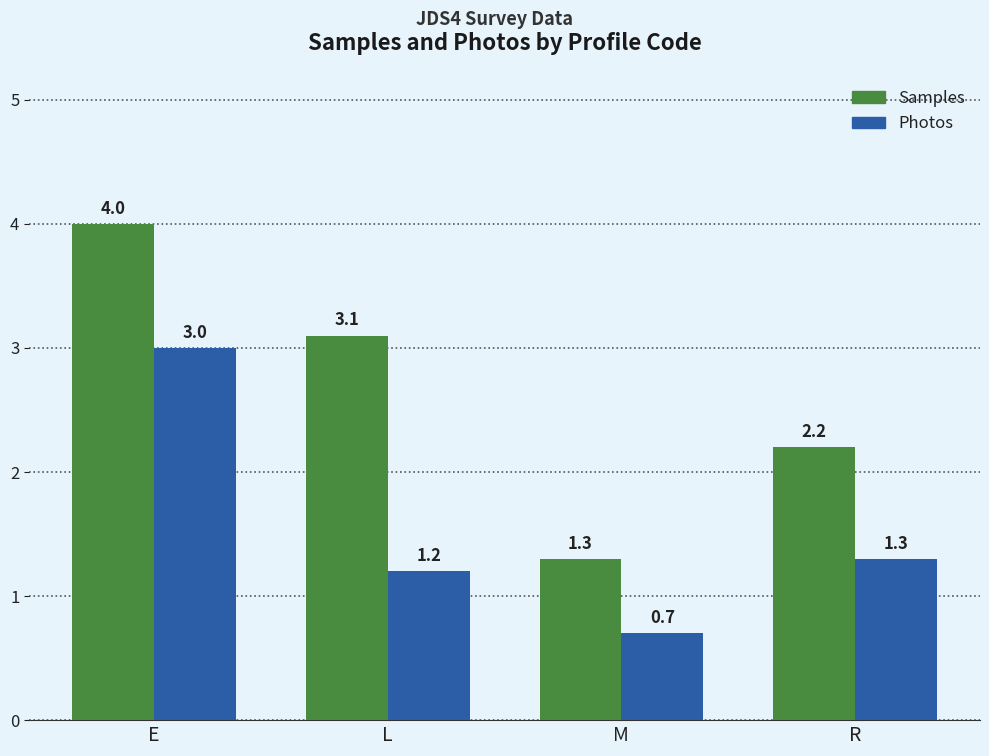

Reading left to right, transcribe all the data shown in this chart.

Samples: 4.0	3.1	1.3	2.2
Photos: 3.0	1.2	0.7	1.3